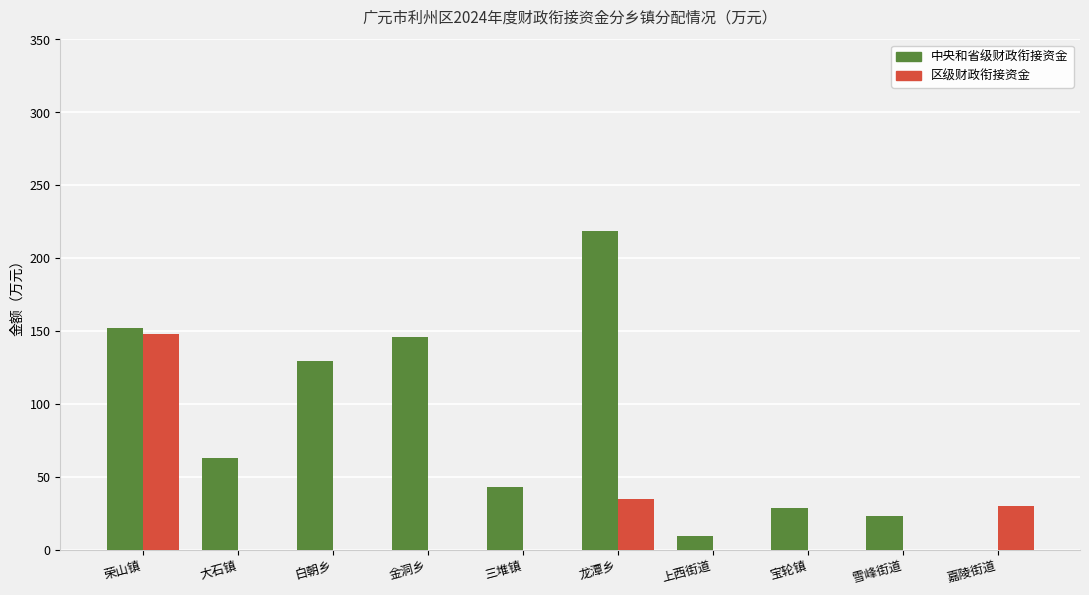

What is the average value of the 中央和省级财政衔接资金 series?

81.4